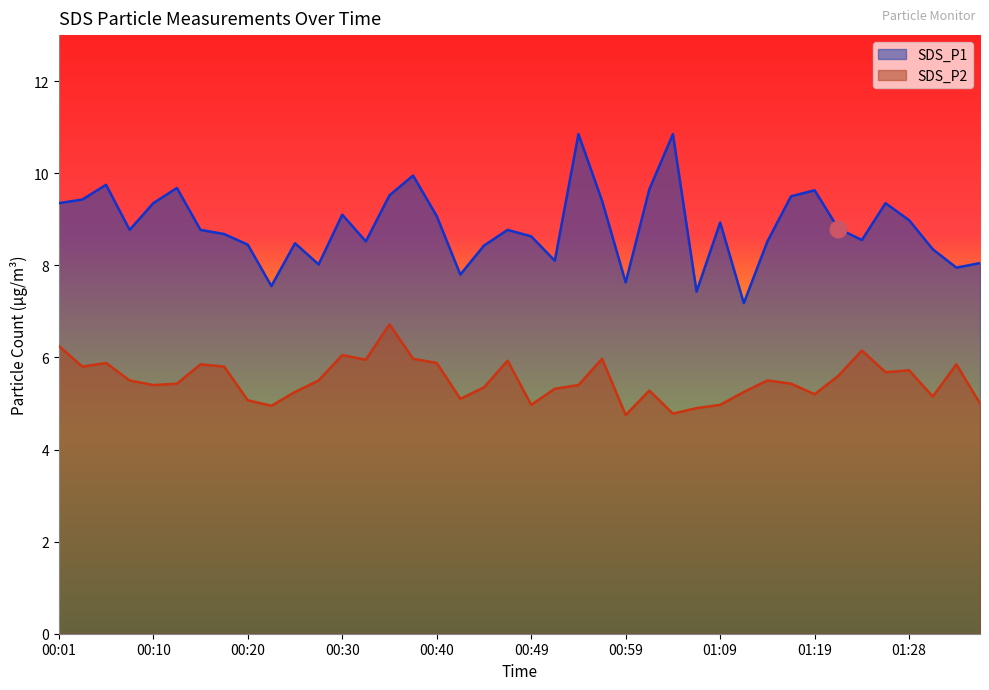

Which category has the lowest value in the SDS_P2 series?

00:59